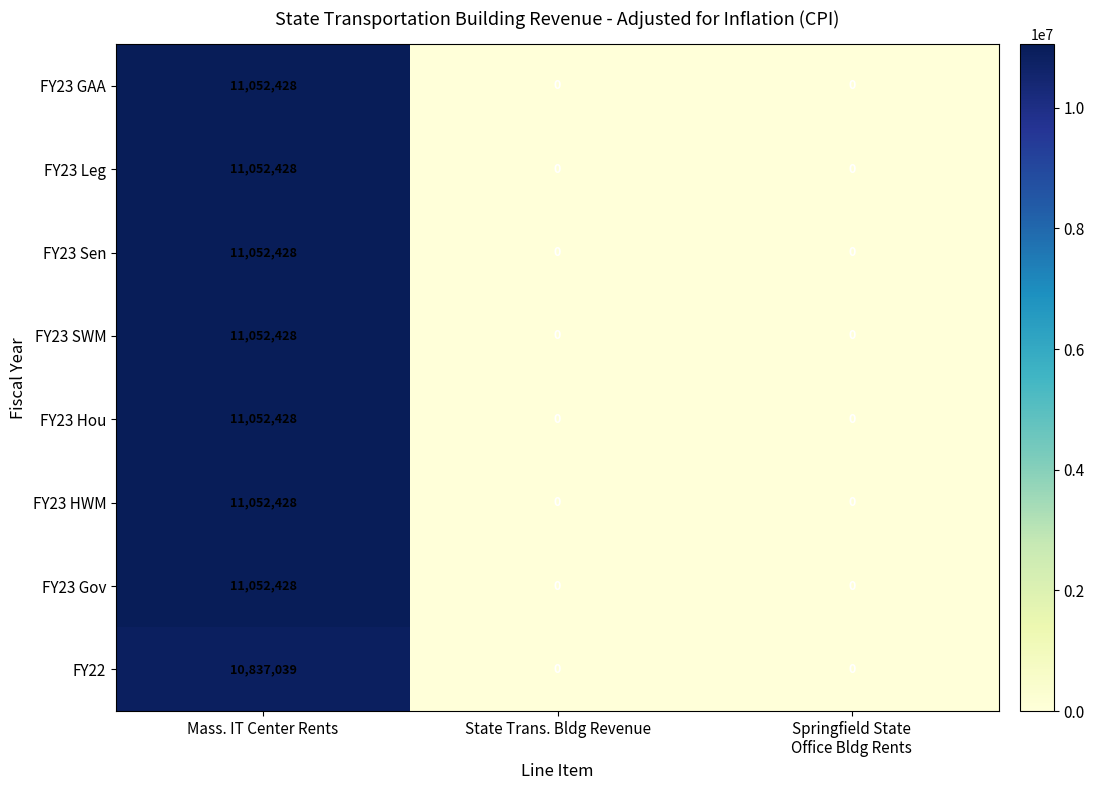

Reading left to right, transcribe all the data shown in this chart.

FY23 GAA: 11052428	0	0
FY23 Leg: 11052428	0	0
FY23 Sen: 11052428	0	0
FY23 SWM: 11052428	0	0
FY23 Hou: 11052428	0	0
FY23 HWM: 11052428	0	0
FY23 Gov: 11052428	0	0
FY22: 10837039	0	0